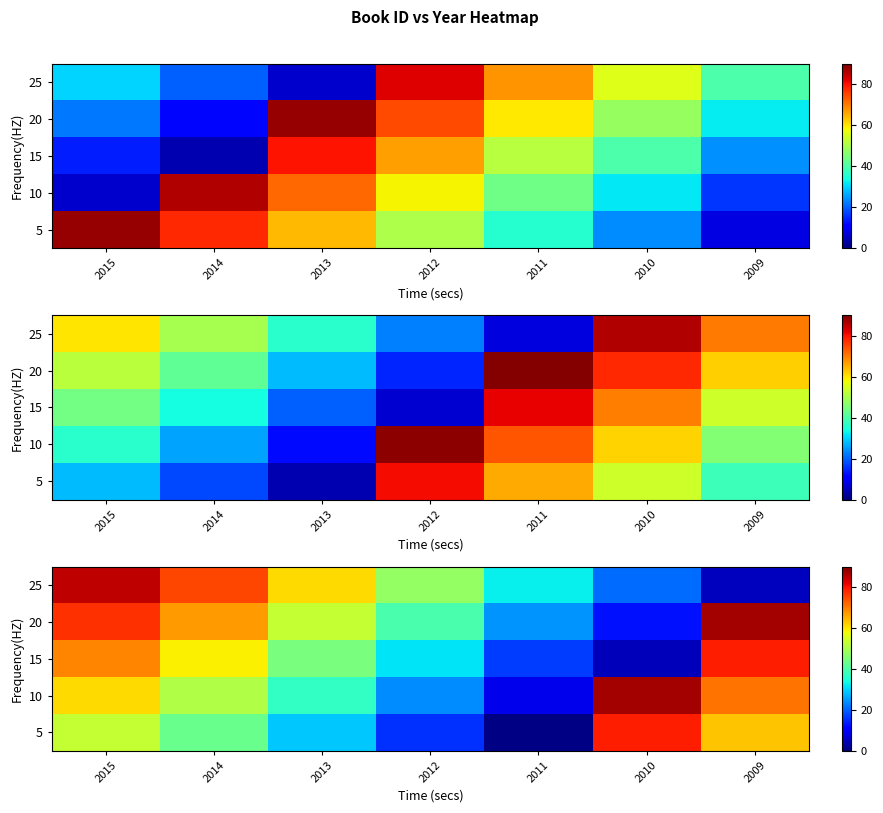

What is the total value across all series at 2012?

158.1